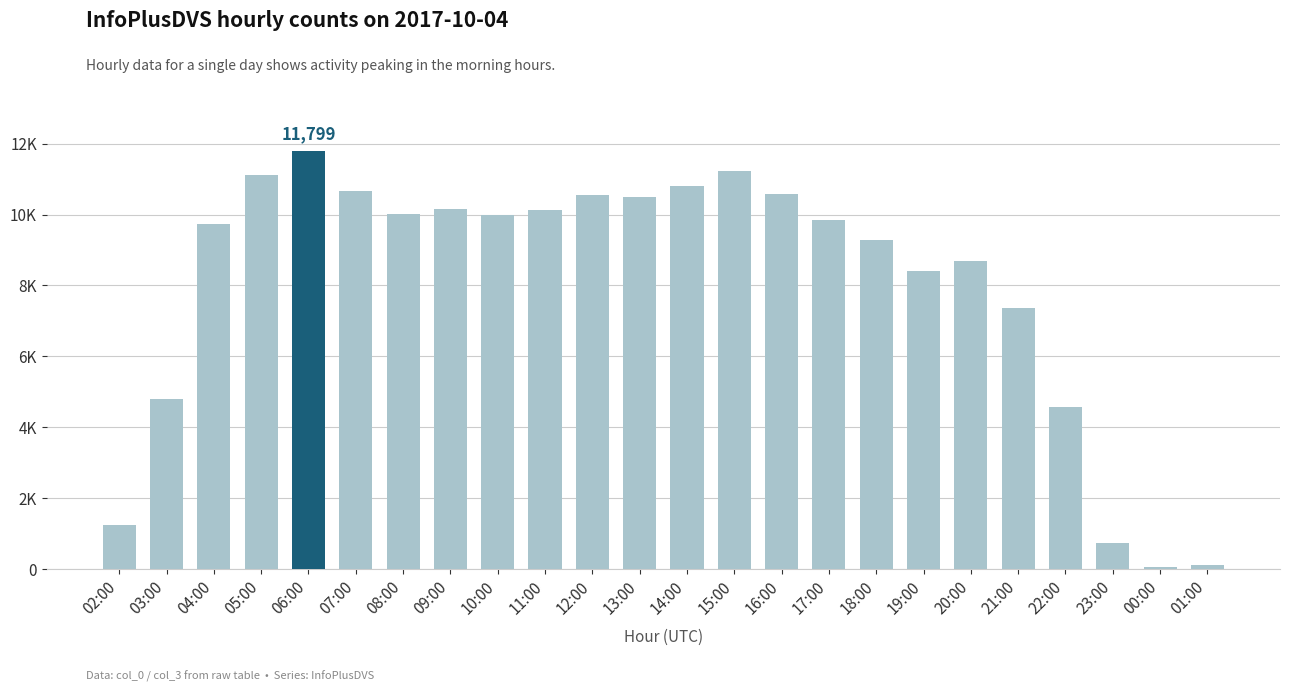

Does the chart contain any negative values?

No